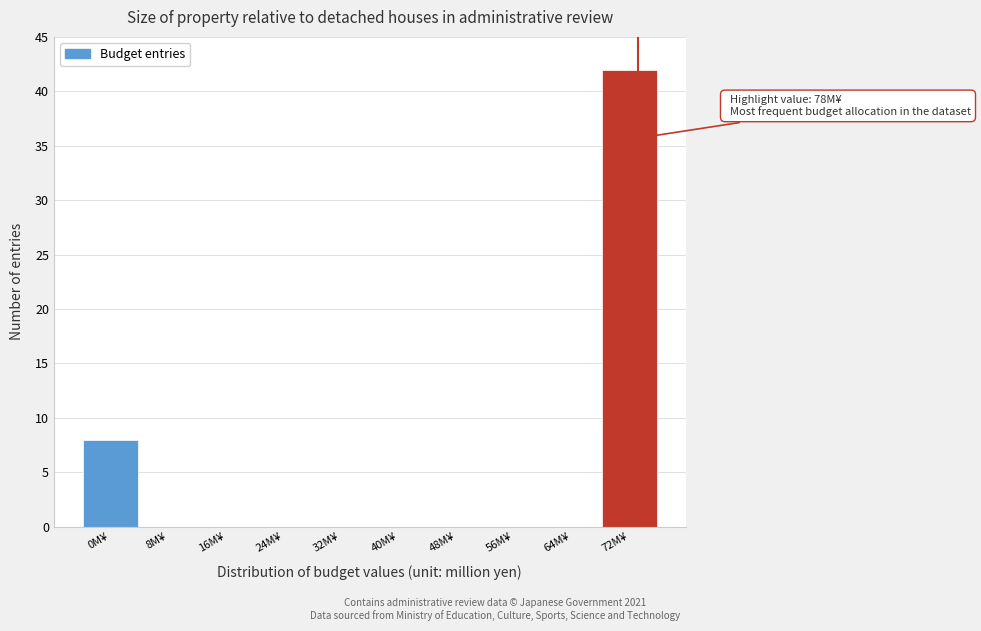

Reading right to left, what are all the values shown in this chart?

72M¥=42	64M¥=0	56M¥=0	48M¥=0	40M¥=0	32M¥=0	24M¥=0	16M¥=0	8M¥=0	0M¥=8